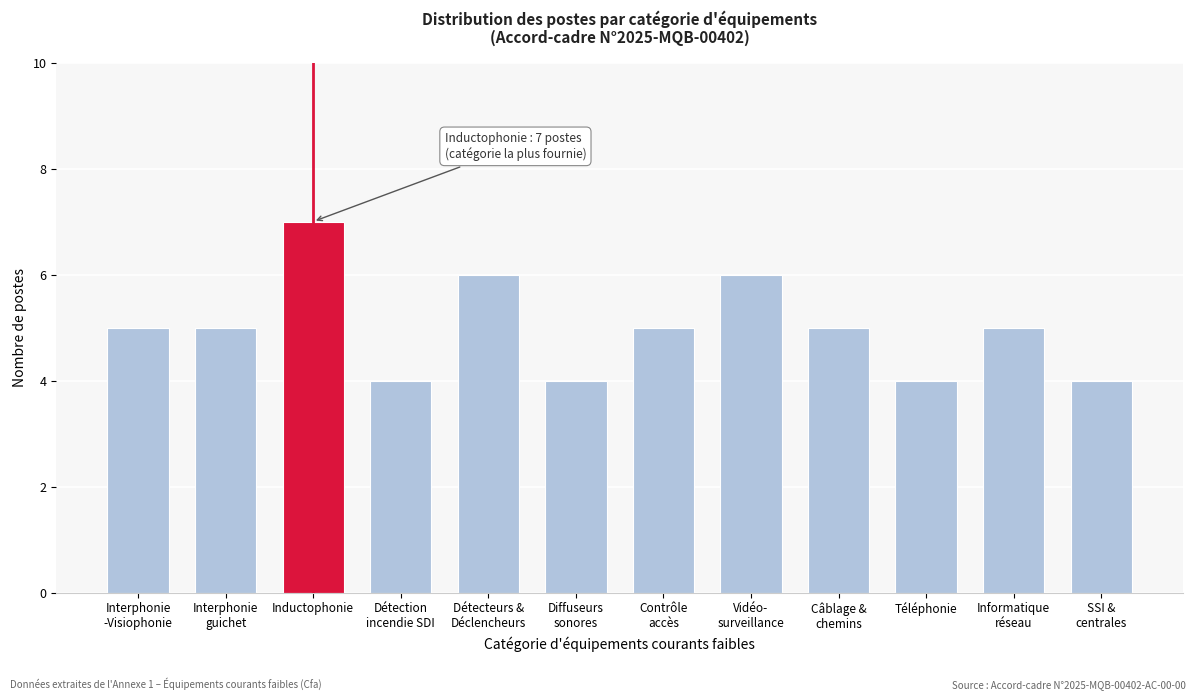

Reading left to right, list all the values displayed in this chart.

5	5	7	4	6	4	5	6	5	4	5	4